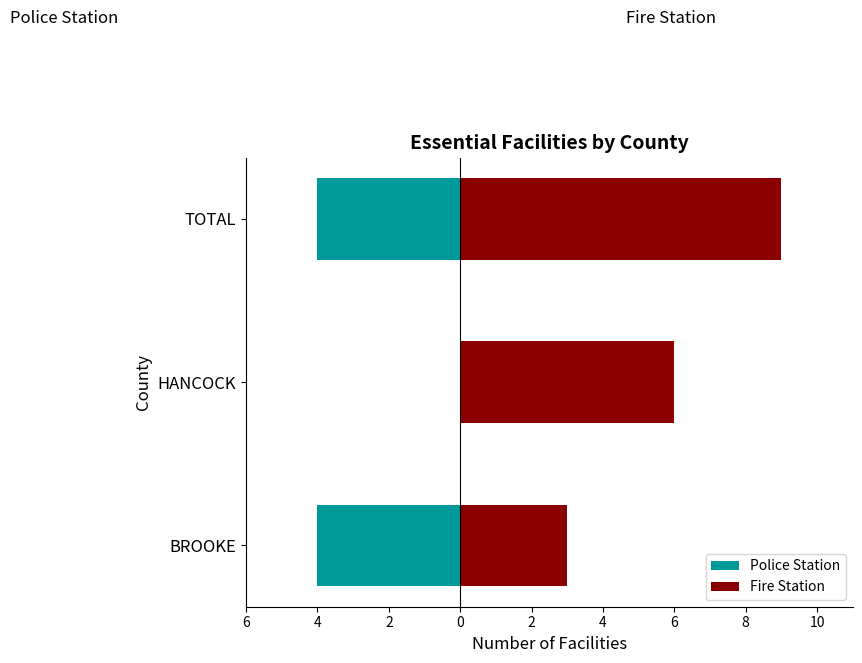

Which series has the largest total across all categories?

Fire Station